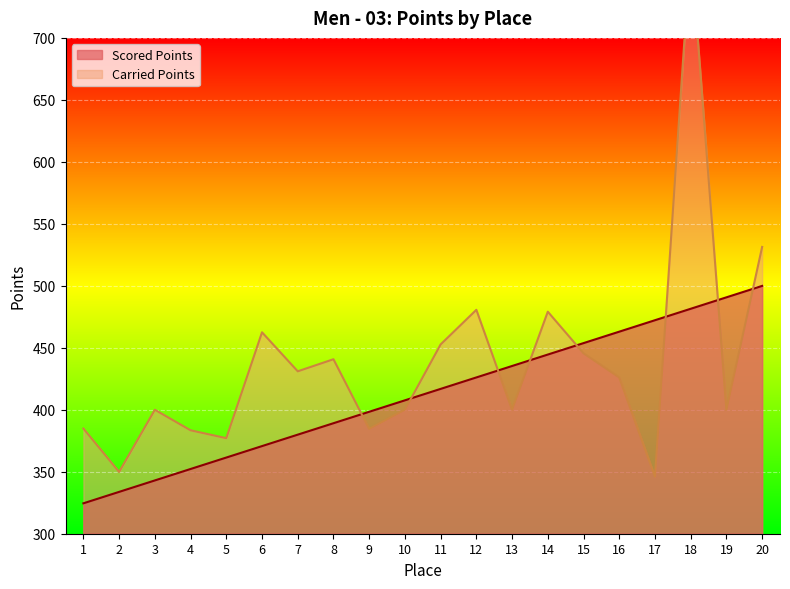

What is the value of the Carried Points point at the 16th from the left?

426.1